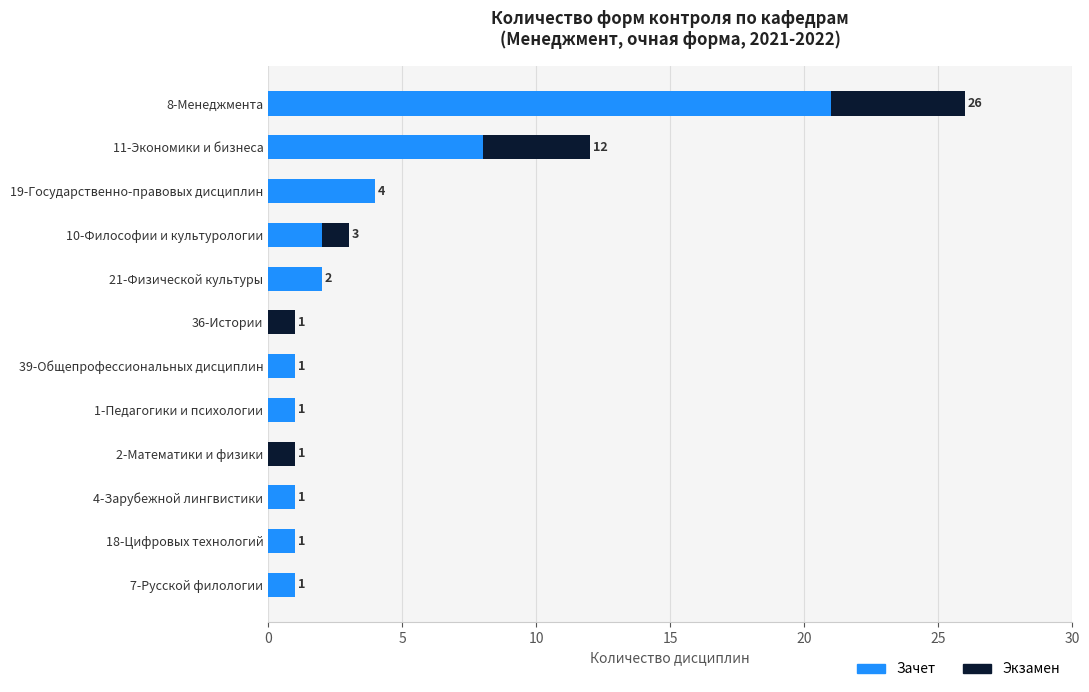

Which category has the highest value in the Зачет series?

8-Менеджмента